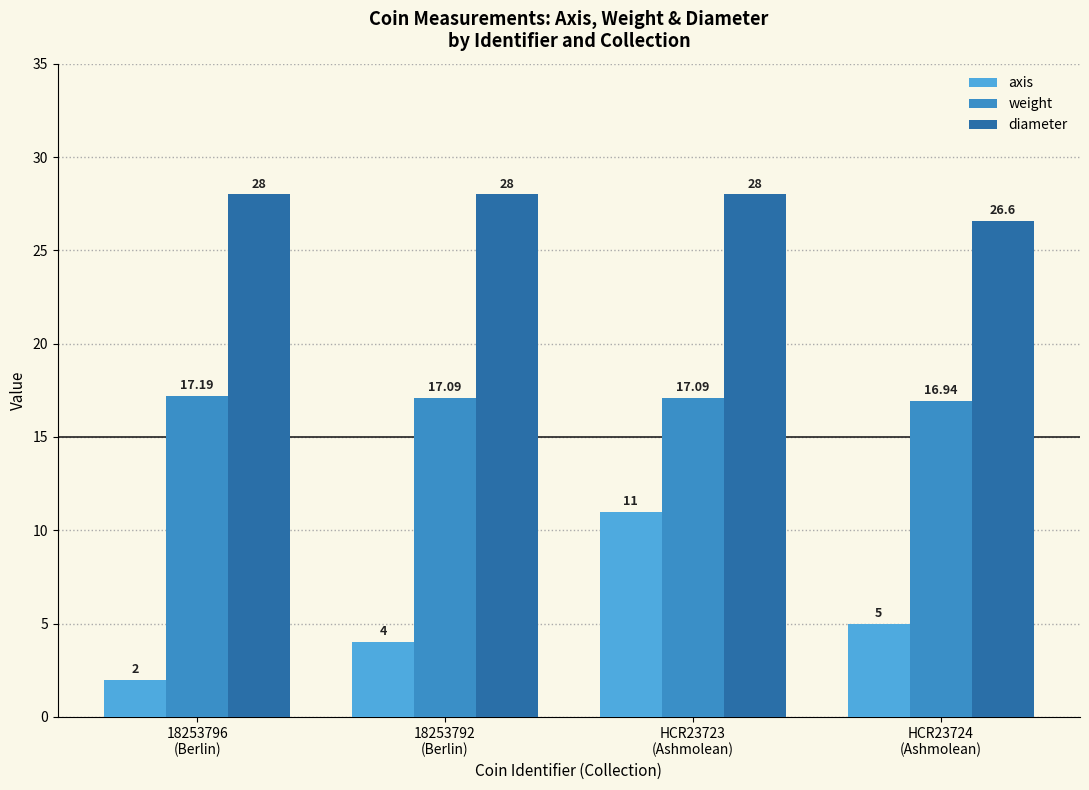

What is the highest value of the axis series?

11.0